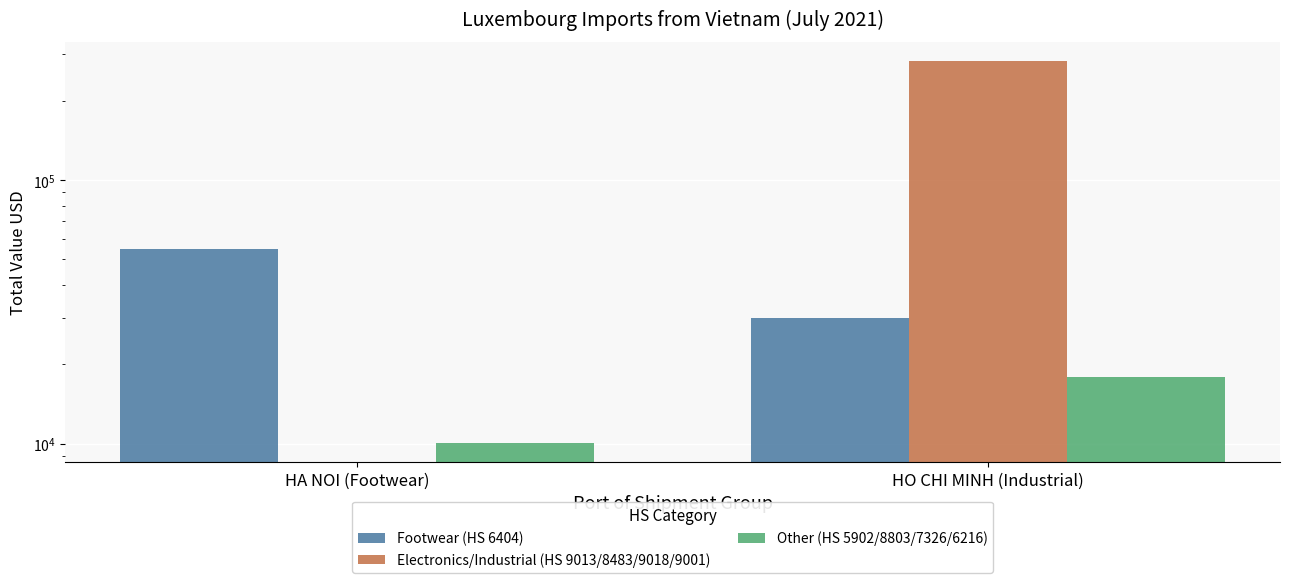

Rank the series by their average value, from lowest to highest.

Other (HS 5902/8803/7326/6216), Footwear (HS 6404), Electronics/Industrial (HS 9013/8483/9018/9001)